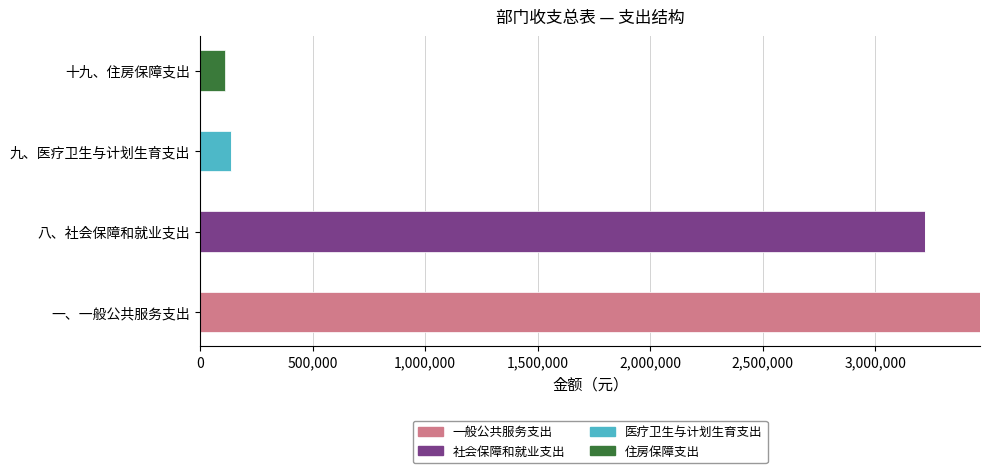

What is the maximum value for 一般公共服务支出?

3464413.1